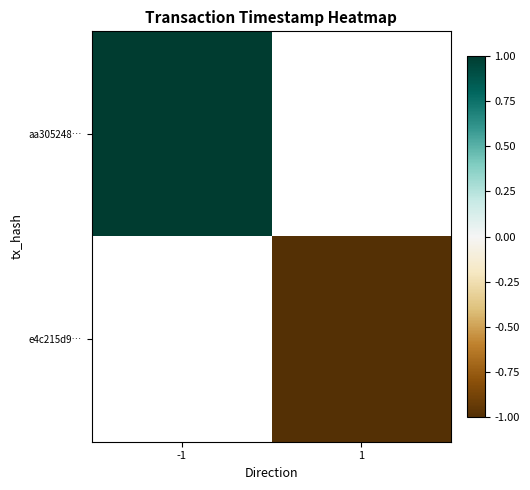

Which category has the lowest value across all series?

1